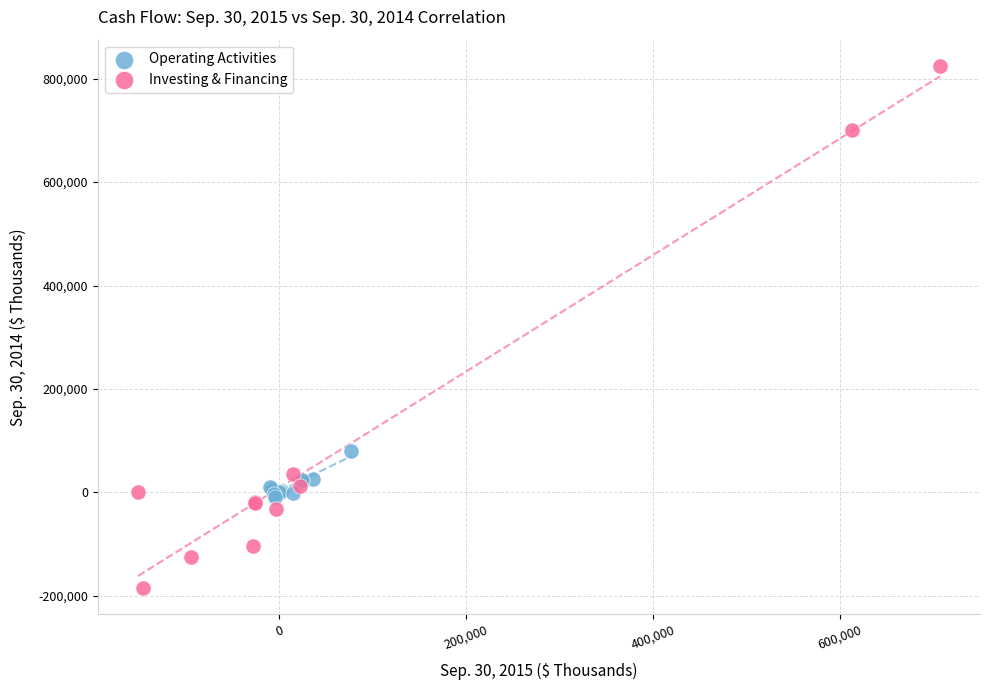

What are all the series names shown in the legend?

Operating Activities, Investing & Financing